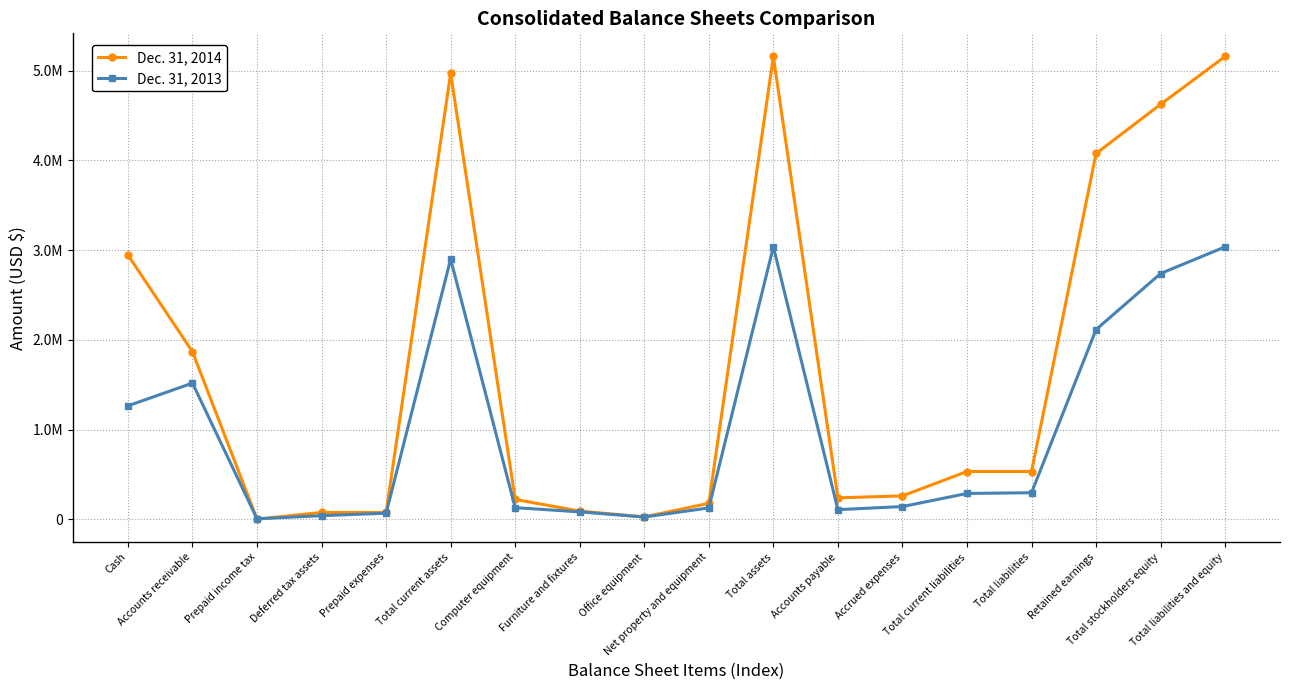

In Dec. 31, 2013, how many points are lower than both neighbors (excluding endpoints)?

3